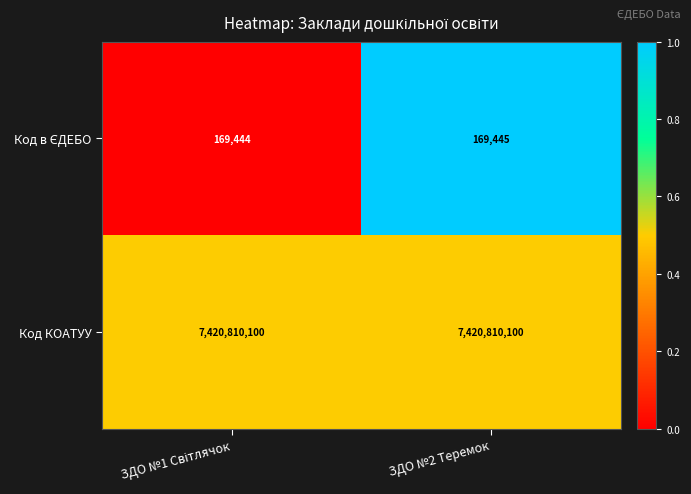

The Код КОАТУУ series shows 11577615395 at ЗДО №2 Теремок. True or false?

False